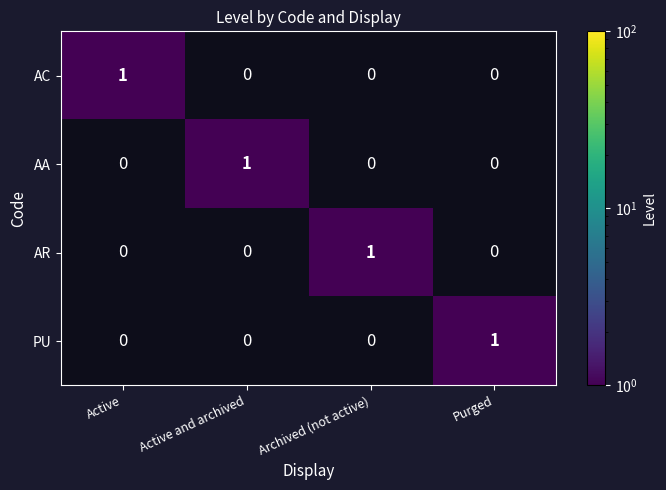

True or false: AR has a value of 0 at Purged.

True